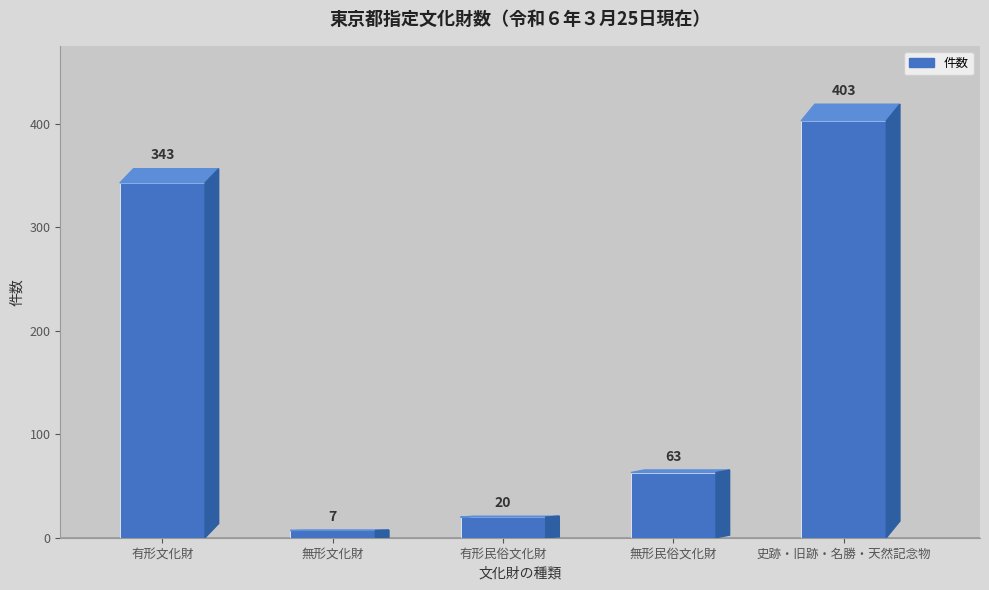

What is the difference between the maximum and minimum values?

396